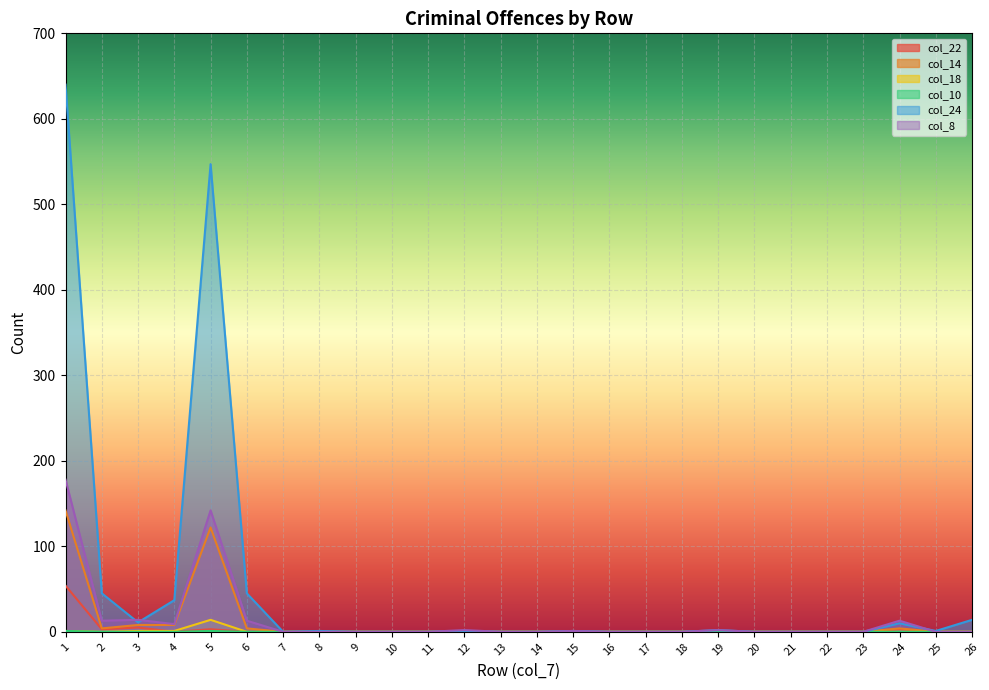

Which series has the largest total across all categories?

col_24